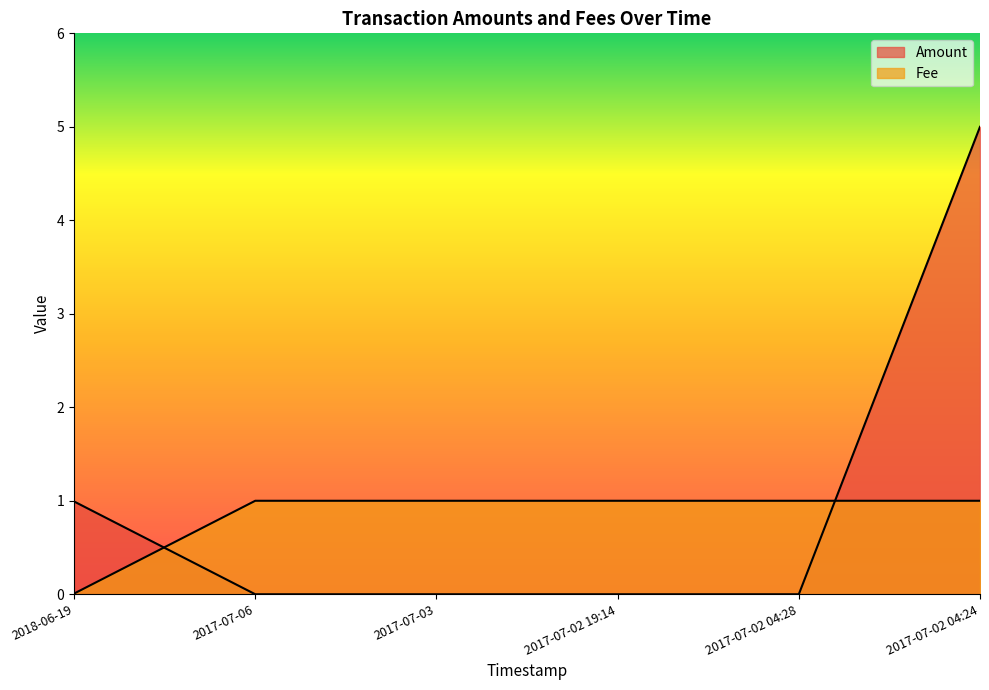

Which category has the highest value across all series?

2017-07-02 04:24